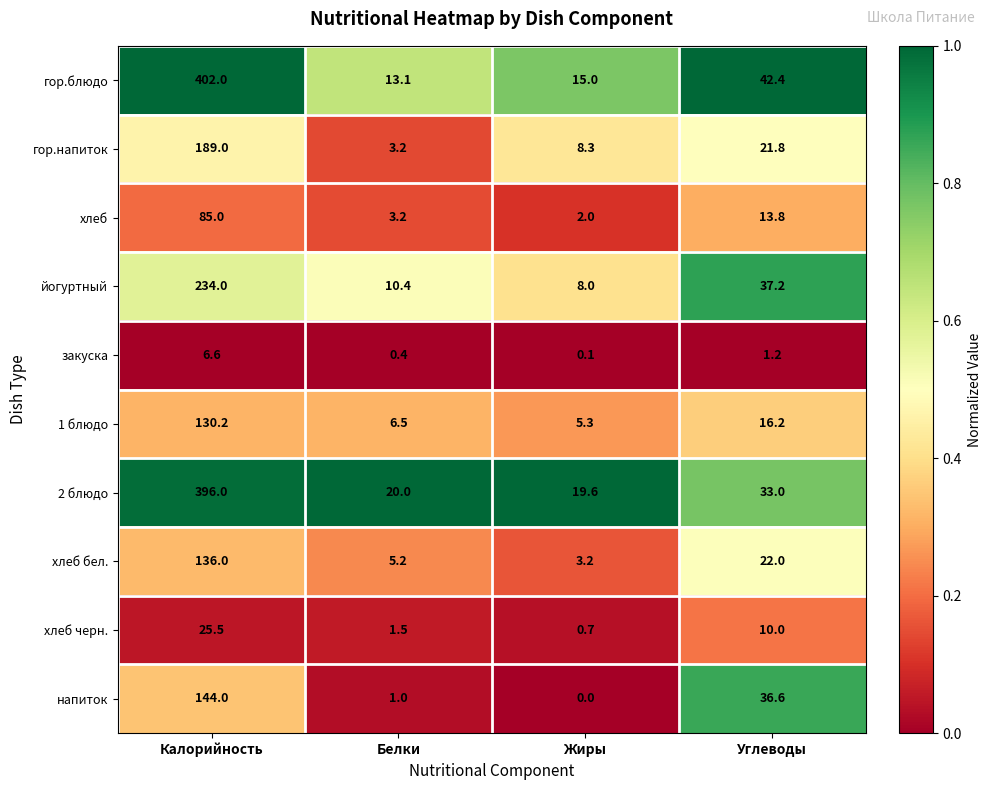

True or false: гор.напиток has a value of 35.4 at Углеводы.

False